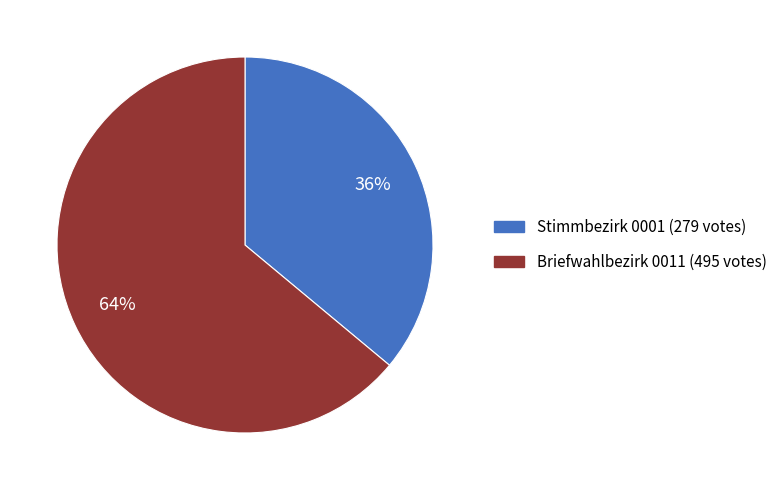

Which slice is the largest?

Briefwahlbezirk 0011 (495 votes)